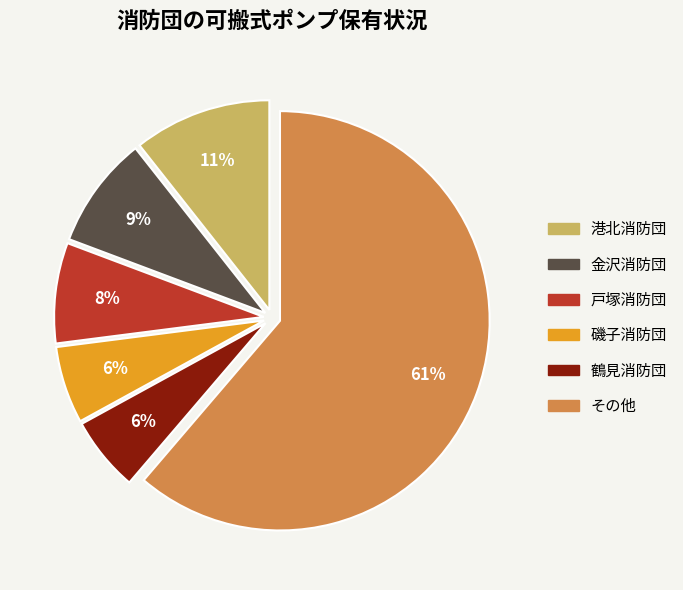

Is there any slice that represents more than half of the pie?

Yes